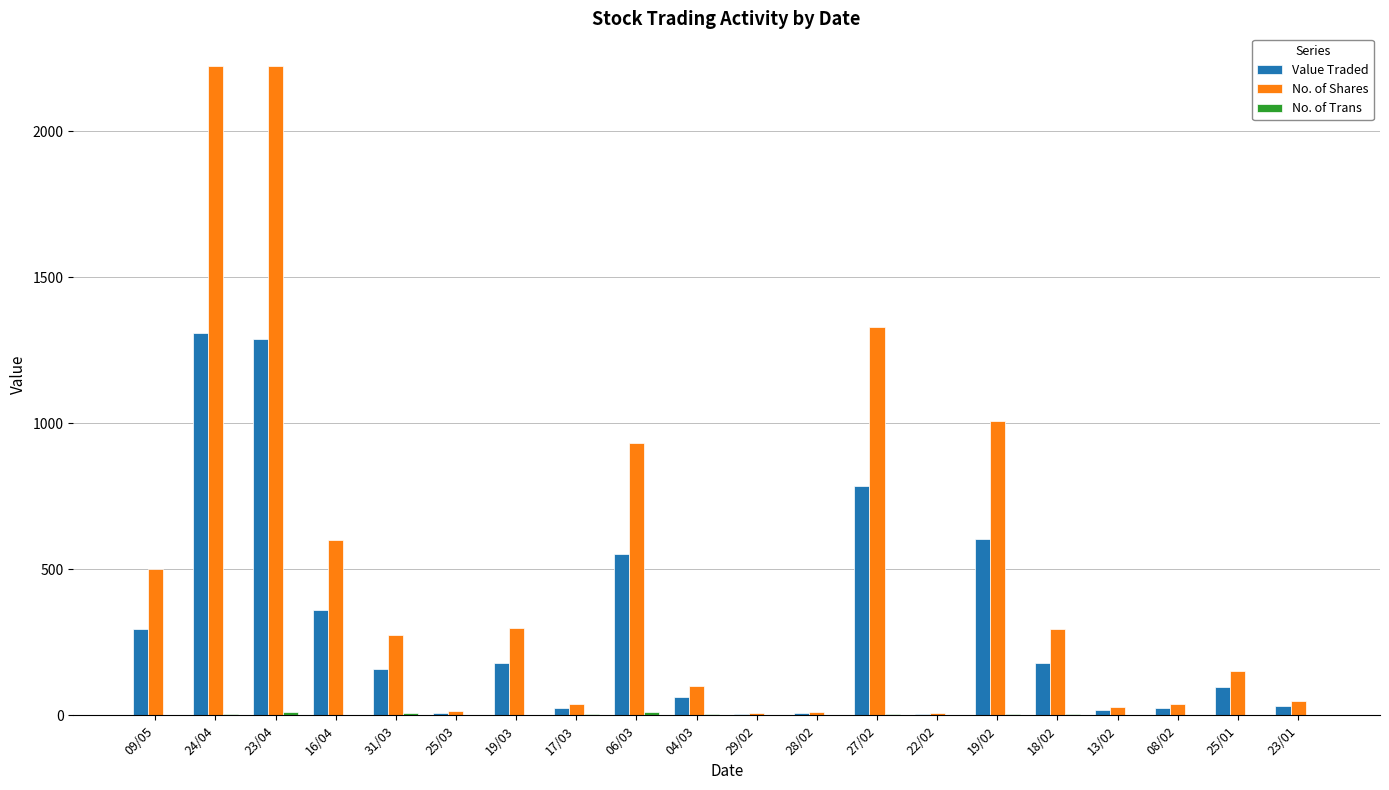

What is the maximum value for Value Traded?

1308